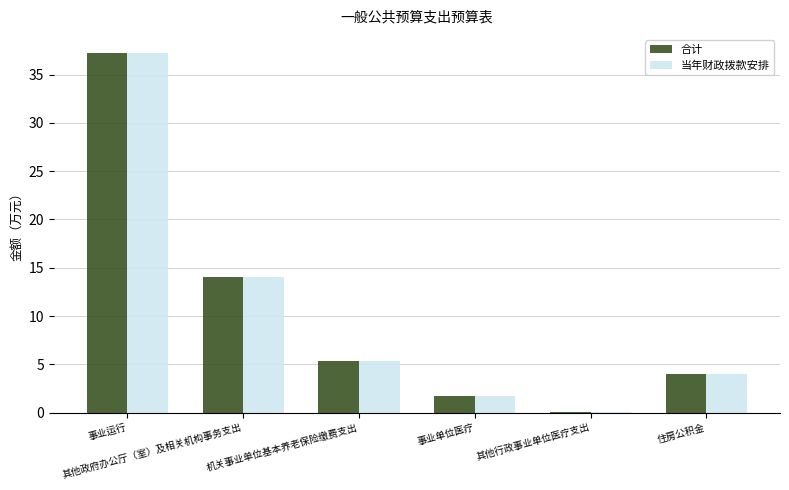

List the series in order of their peak value, lowest first.

合计, 当年财政拨款安排